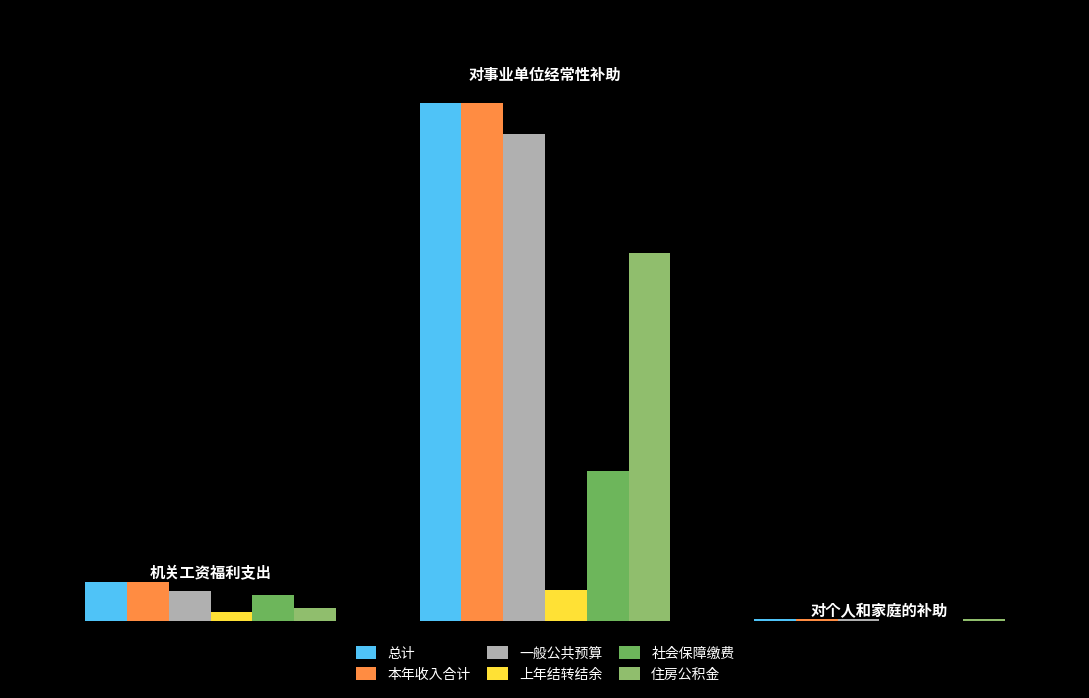

Does the chart contain stacked bars?

No